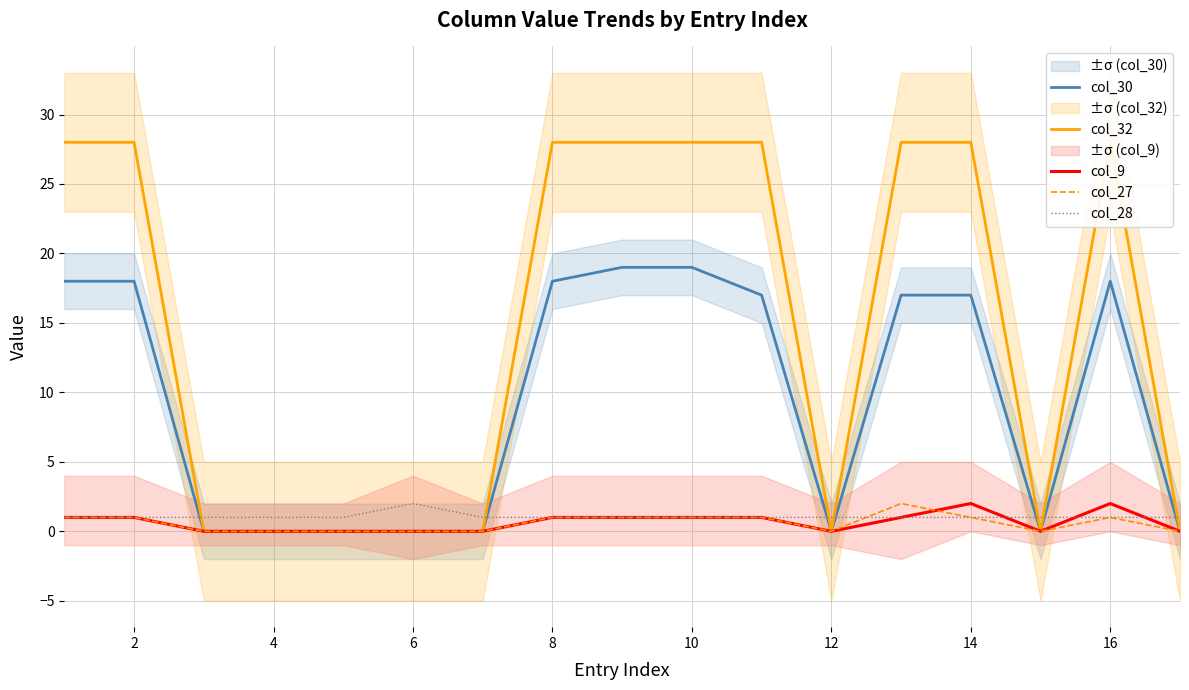

What is the difference between the maximum and minimum values in the col_28 series?

1